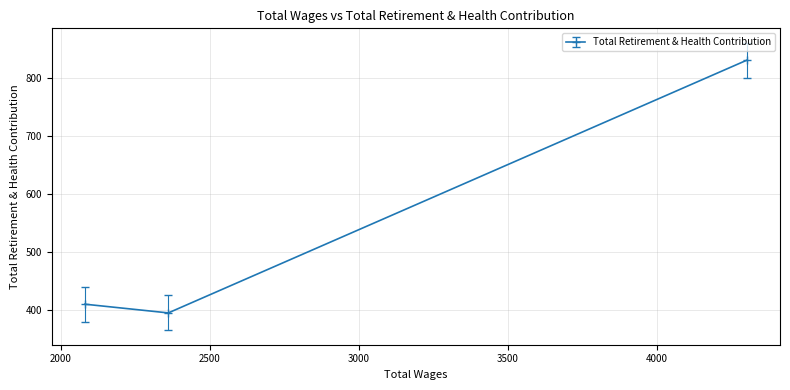

Between 2360.0 and 4302.0, which is larger?

4302.0